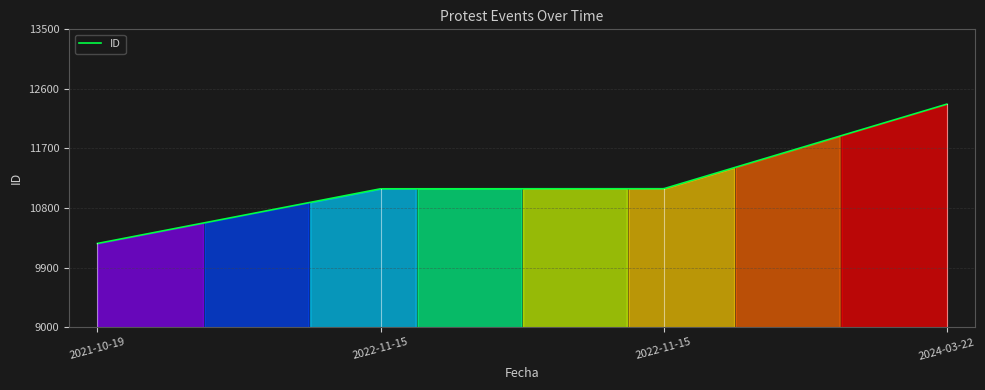

What is the sum of all values?

5583567.6